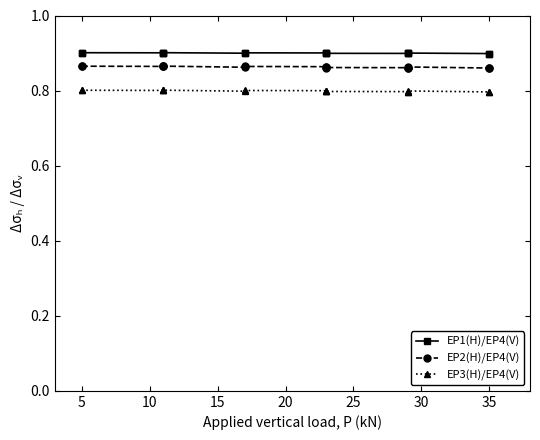

Is it true that EP3(H)/EP4(V) equals 1.4 at 35?

False